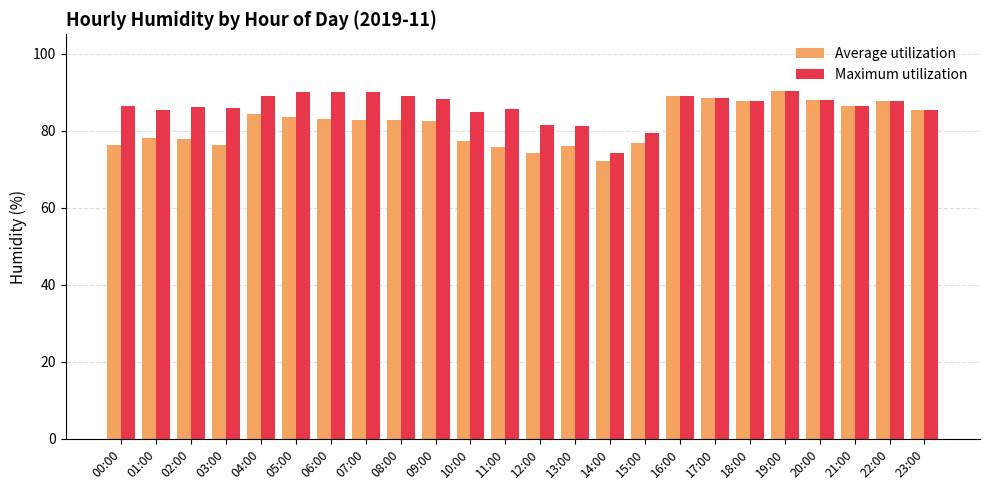

What position from the right is 07:00?

17